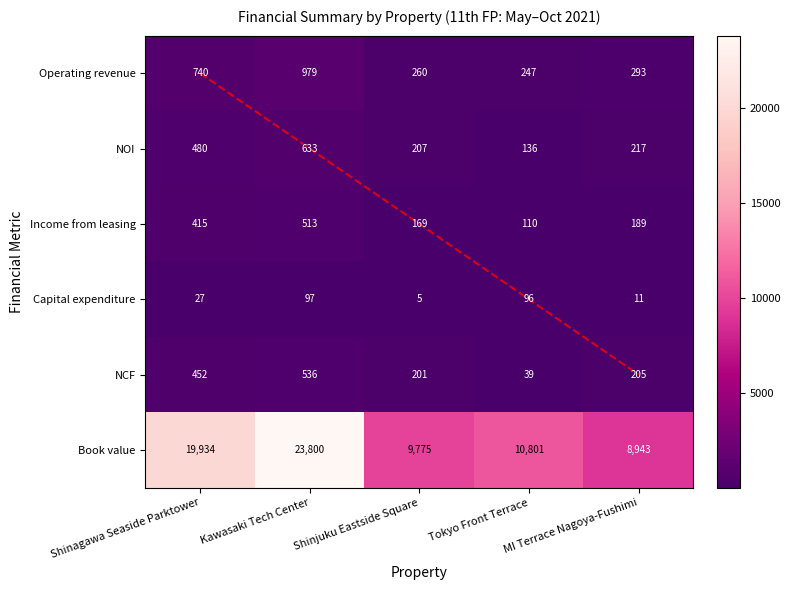

At which category is the sum across all series the highest?

Kawasaki Tech Center